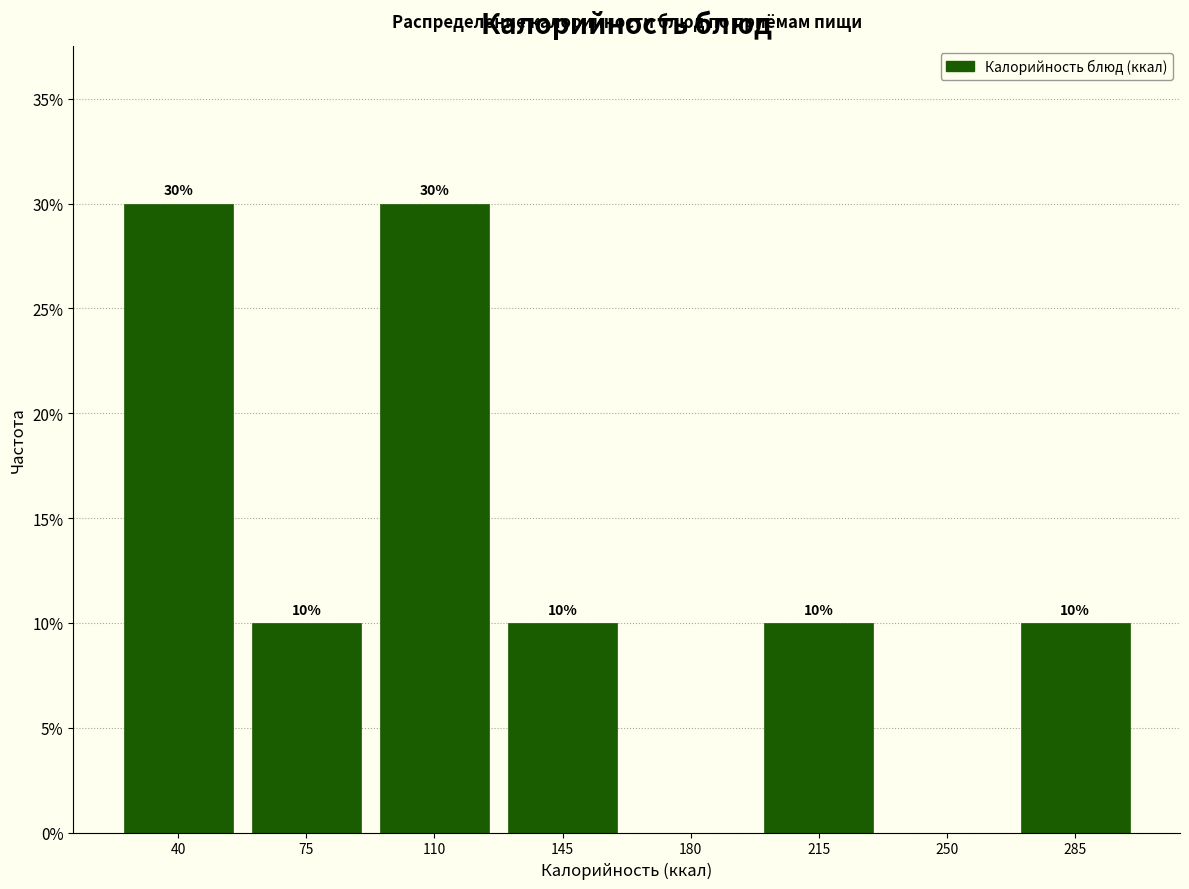

Reading left to right, list all the values displayed in this chart.

40=30	75=10	110=30	145=10	180=0	215=10	250=0	285=10